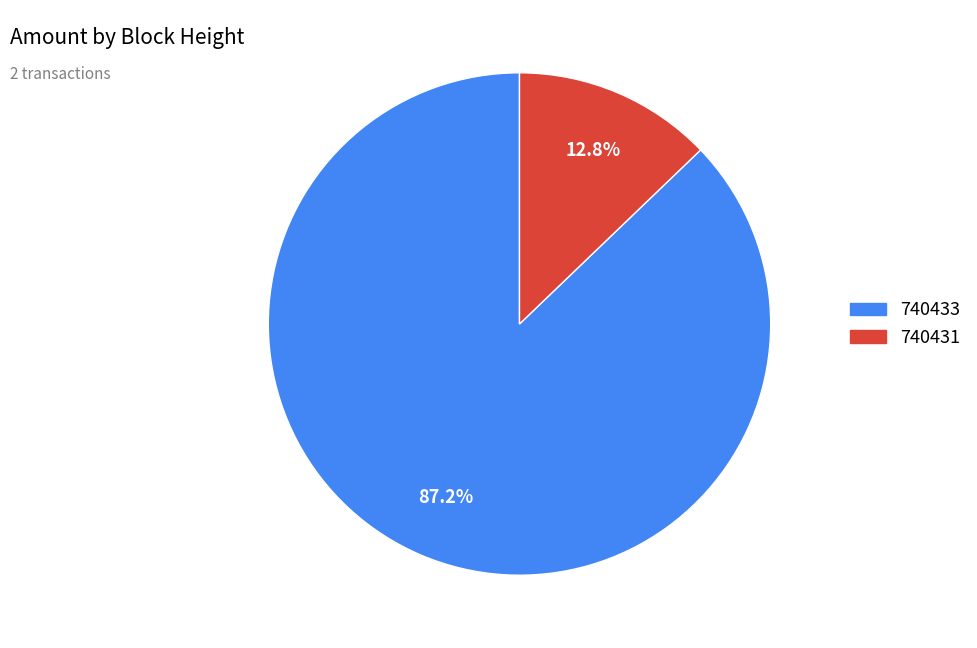

What is the largest slice in the pie chart?

740433